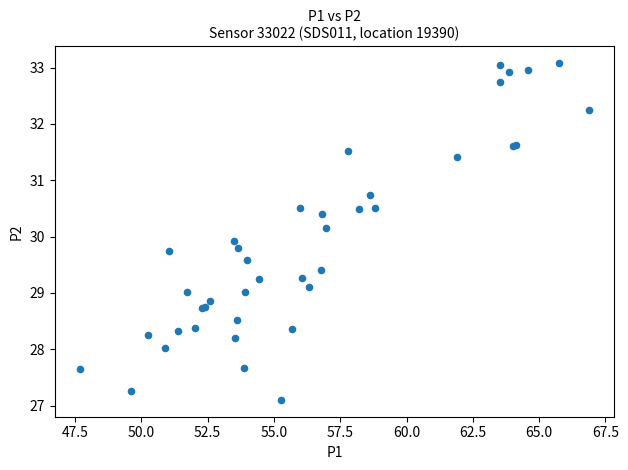

What Y value in the scatter plot is closest to 30?

29.9